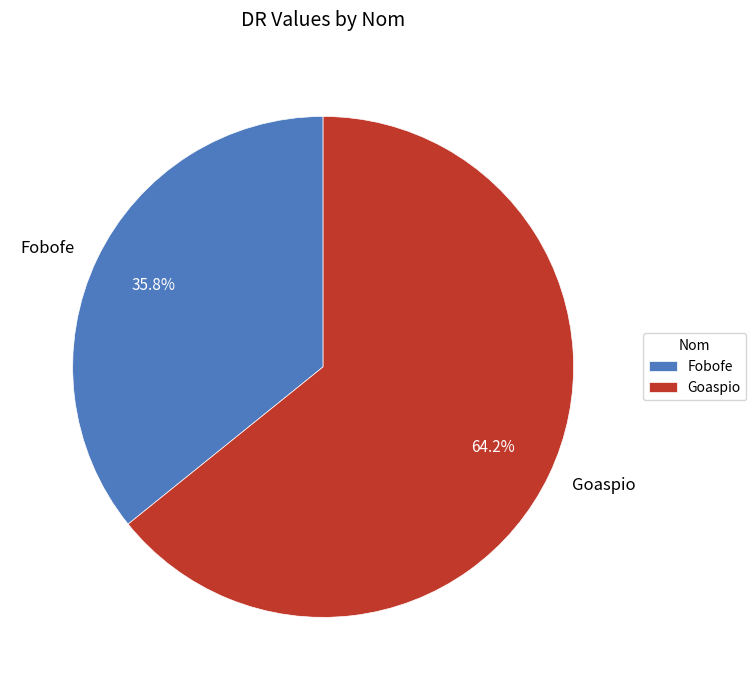

Is it true that Goaspio is 73% of the pie?

False